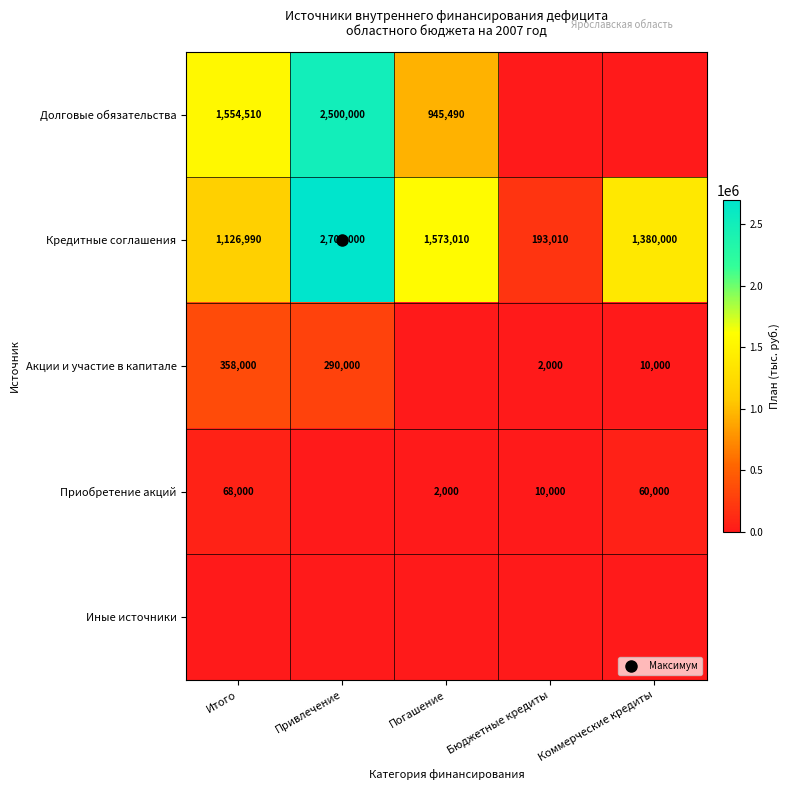

At how many categories does at least one series exceed 173719?

5